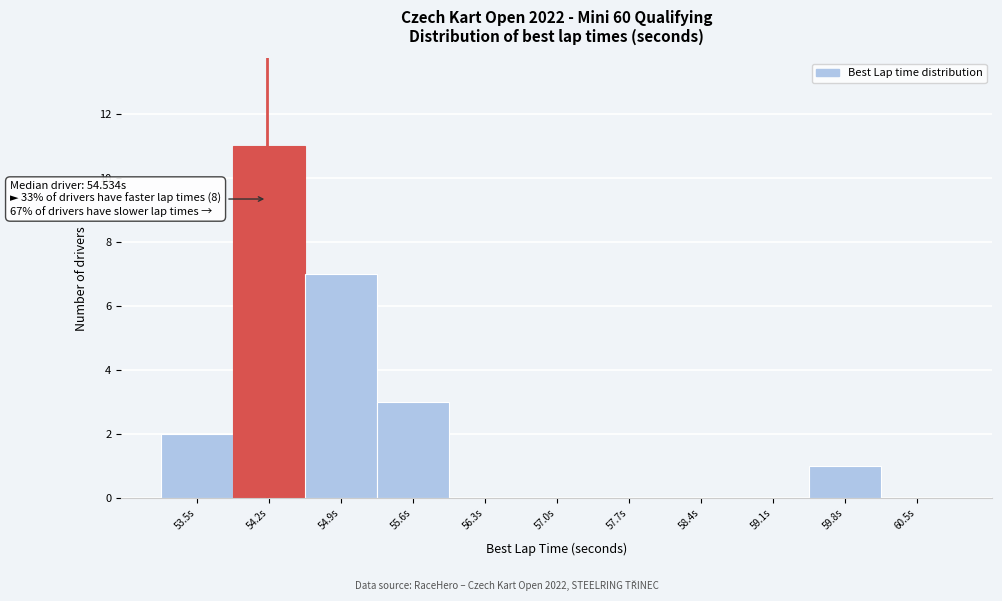

Reading left to right, what are all the values shown in this chart?

53.5s=2	54.2s=11	54.9s=7	55.6s=3	56.3s=0	57.0s=0	57.7s=0	58.4s=0	59.1s=0	59.8s=1	60.5s=0